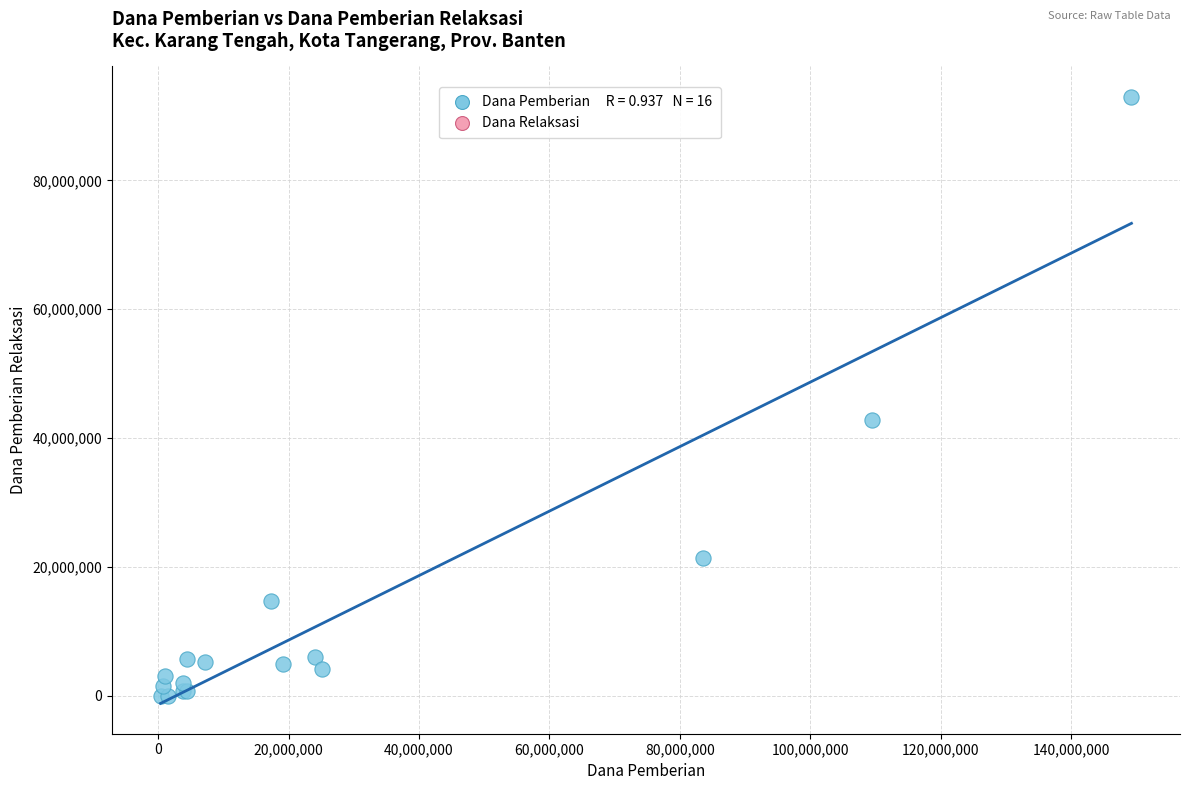

What Y value in the scatter plot is closest to 46500000?

42750000